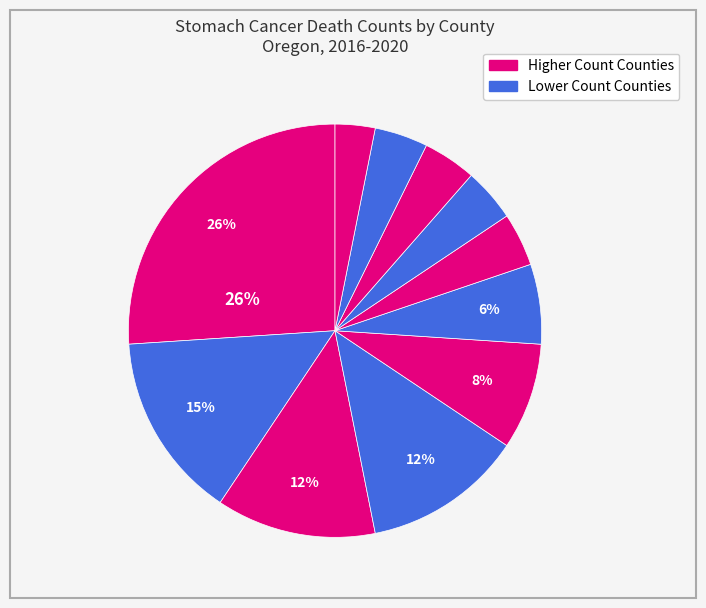

How many slices are in this pie chart?

11